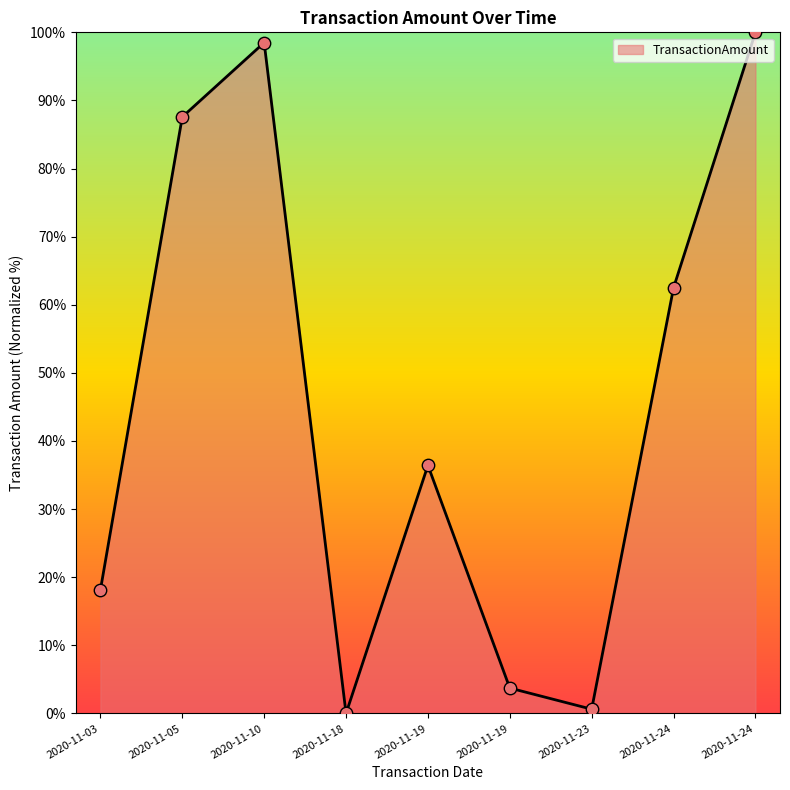

Between 2020-11-10 and 2020-11-05, which is larger?

2020-11-10